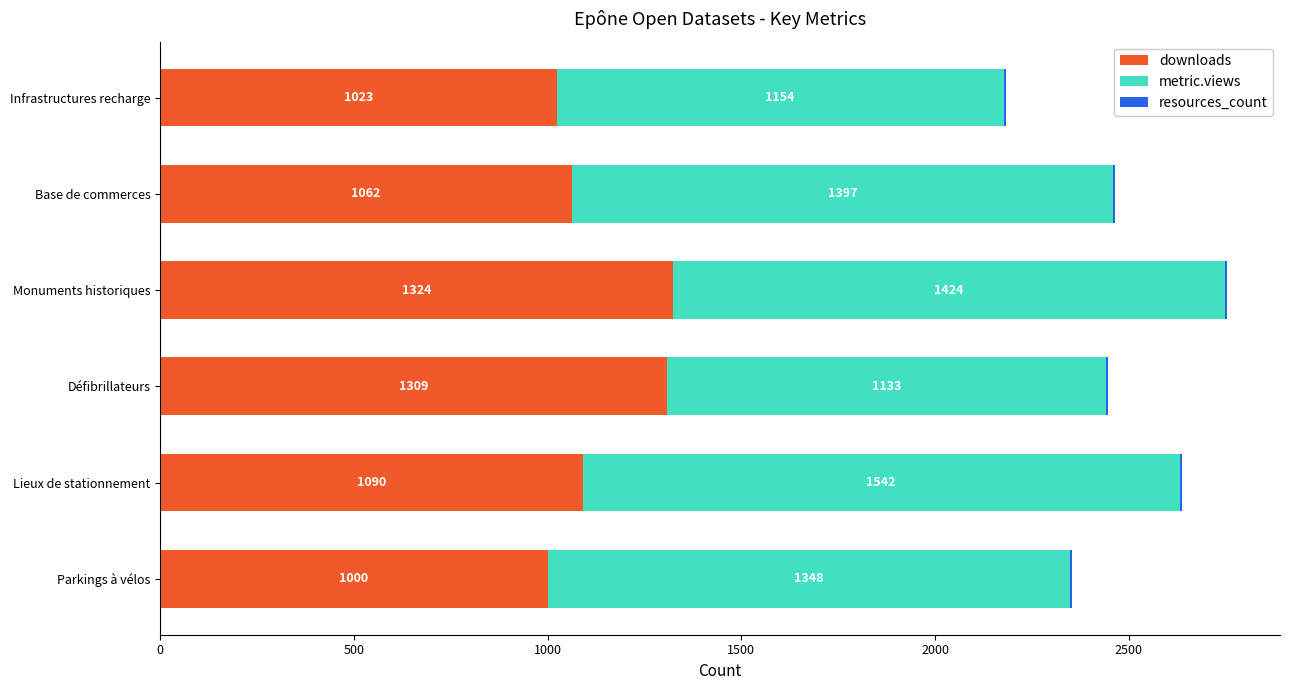

Which category has the highest value in the downloads series?

Monuments historiques